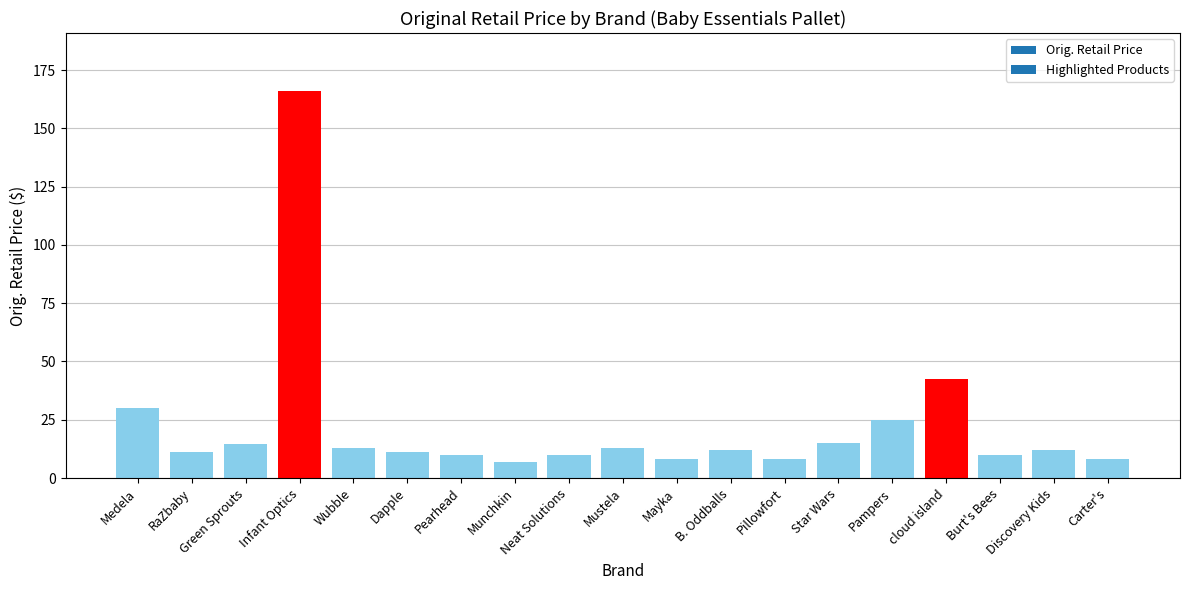

What is the sum of the values at Mustela and RaZbaby?

24.0